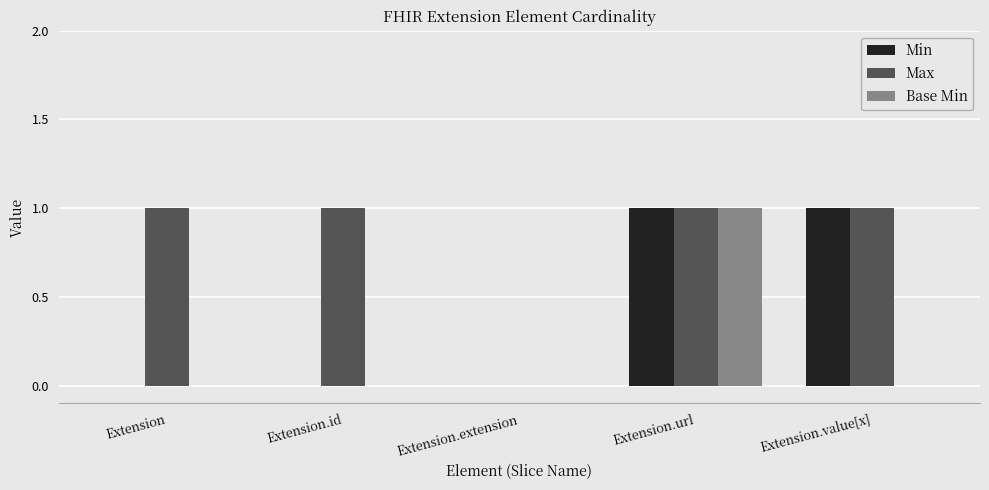

How many distinct data groups are displayed?

3